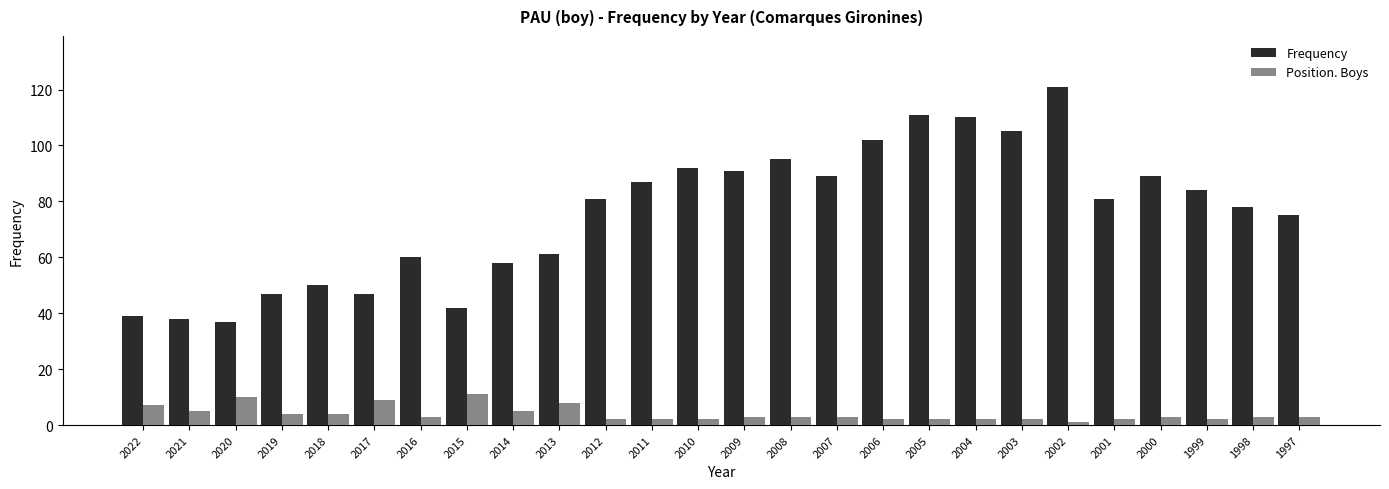

What is the value of the Frequency bar at the 10th from the left?

61